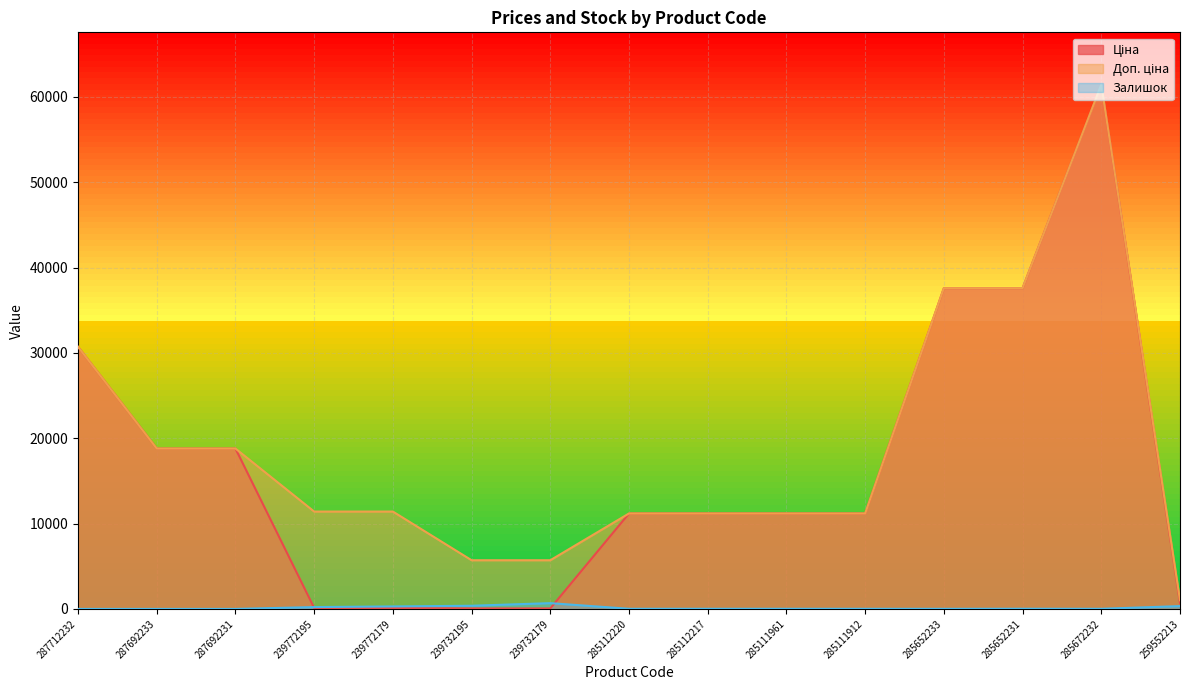

What position from the right is 287712232?

15